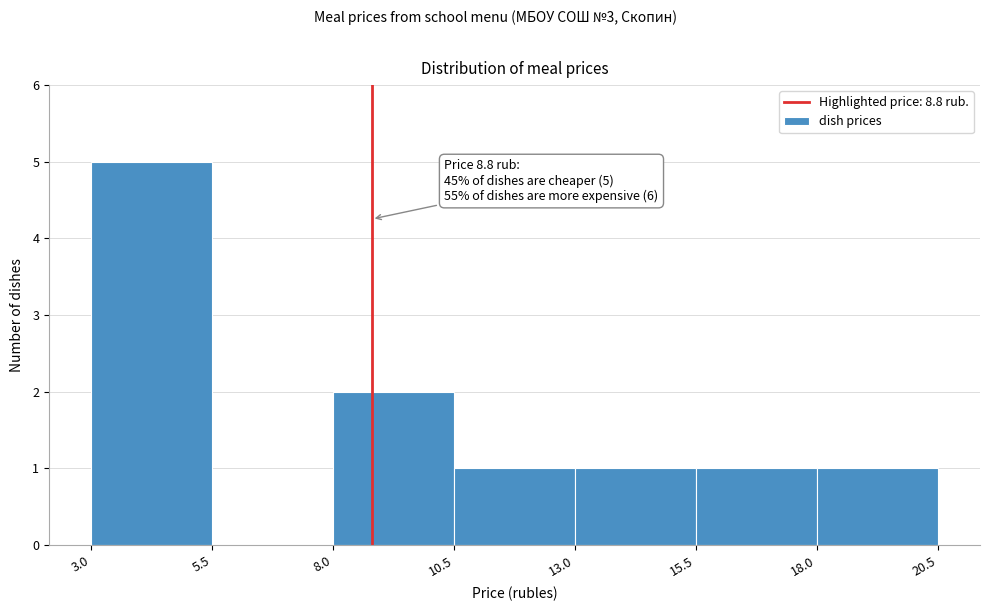

Over which range of the x-axis is the bar tallest?

3.0 to 5.5